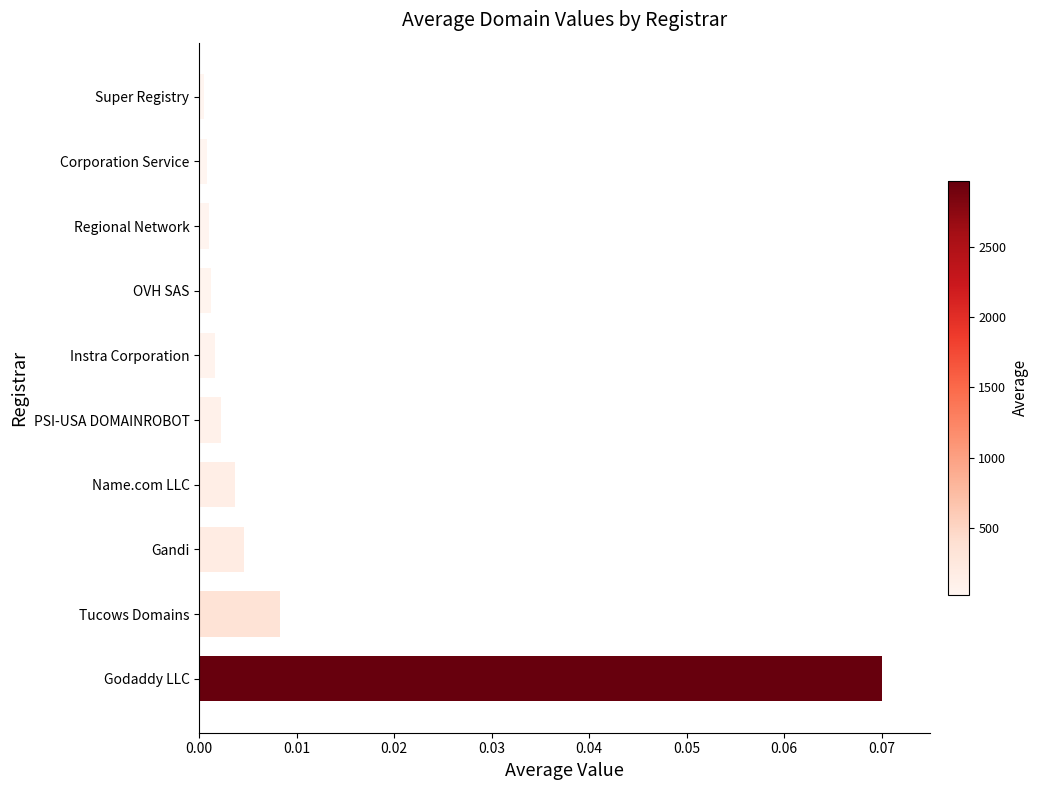

Which has a higher value, Name.com LLC or Corporation Service?

Name.com LLC